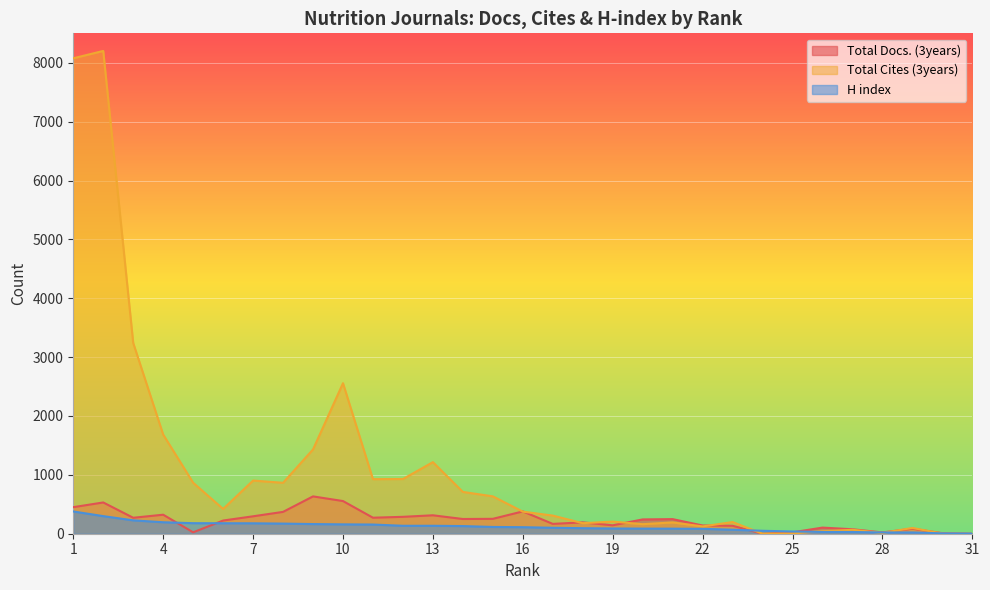

What is the average value of the Total Cites (3years) series?

1117